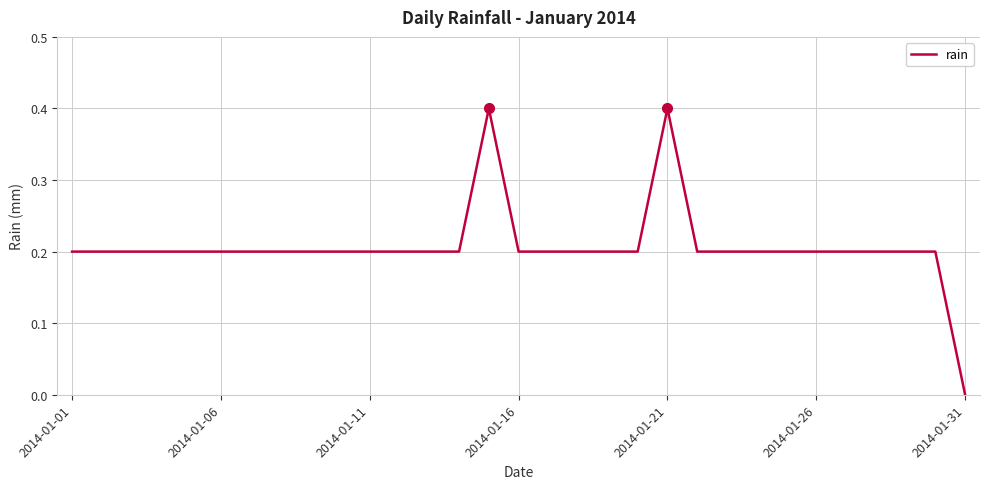

What is the difference between the second highest and second lowest values?

0.2